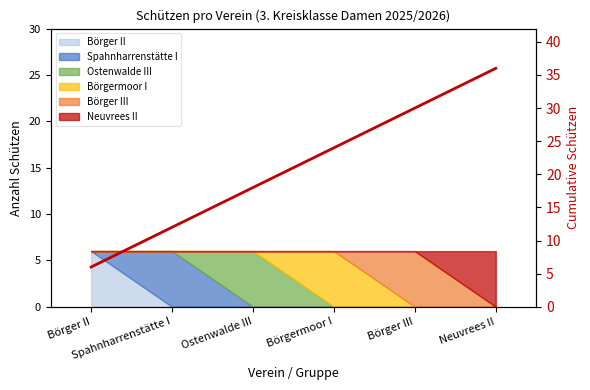

Which has a higher value, Spahnharrenstätte I or Börger II?

Spahnharrenstätte I